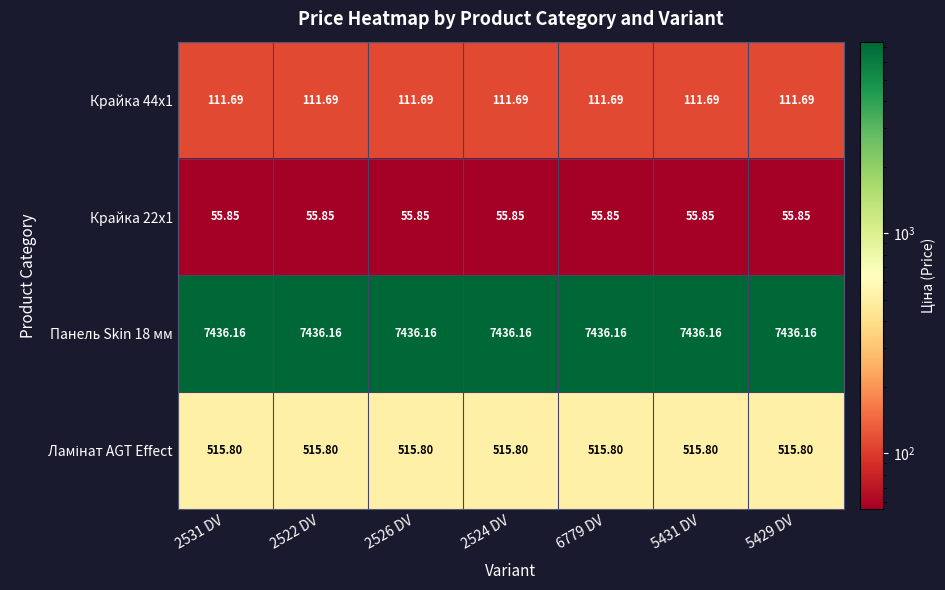

What is the total value across all series at 2526 DV?

8119.5